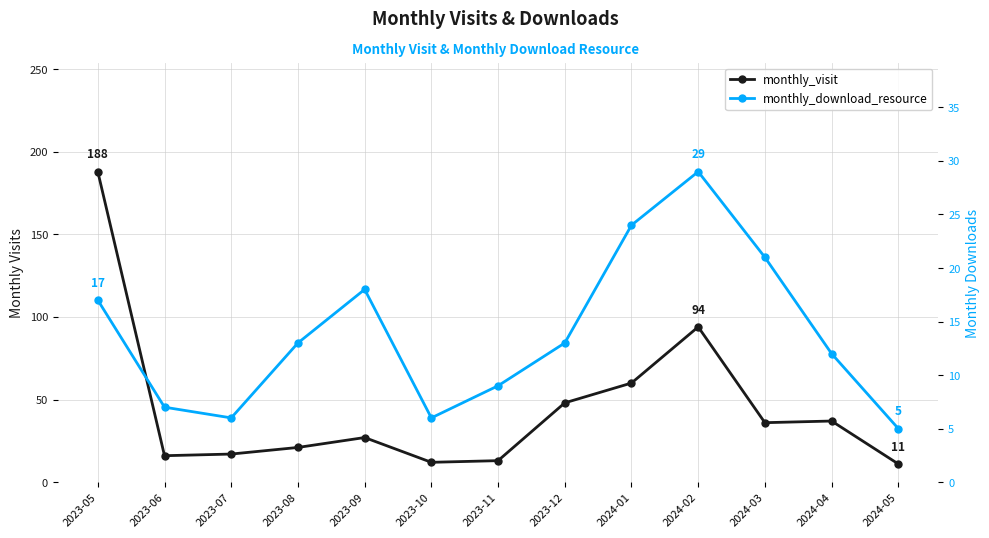

At which label does monthly_visit first exceed 27?

2023-05